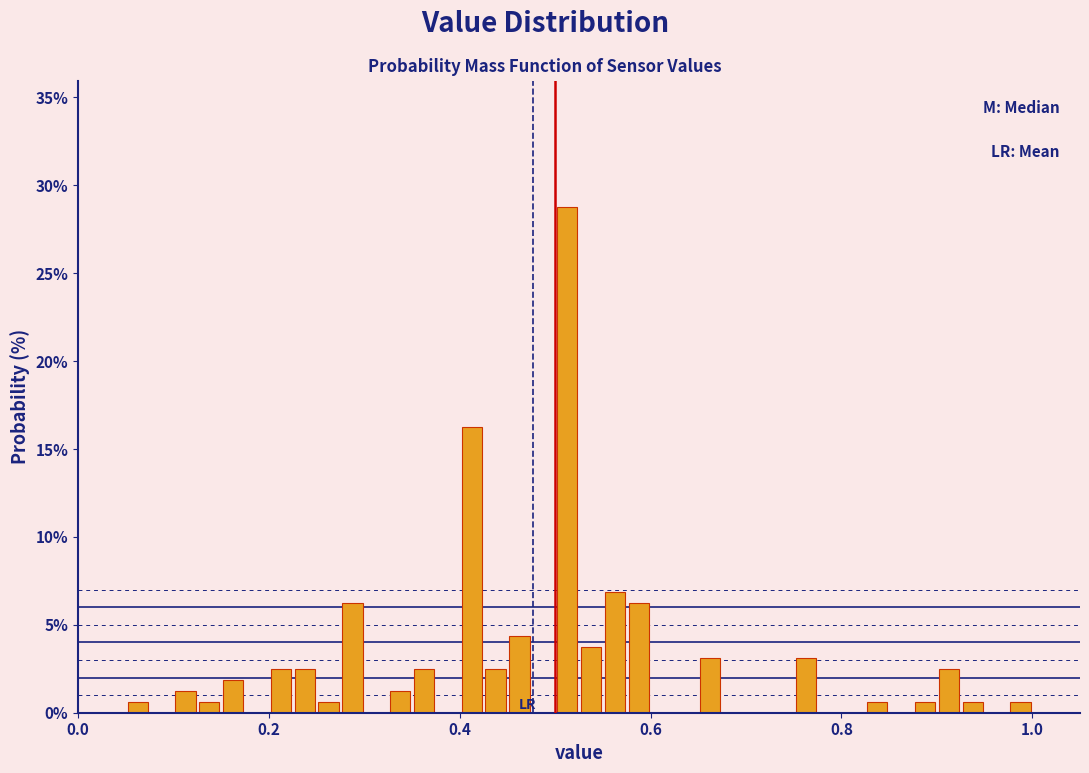

Around what value on the x-axis is the tallest bar? Give the approximate position of its centre, as read against the axis.

0.52